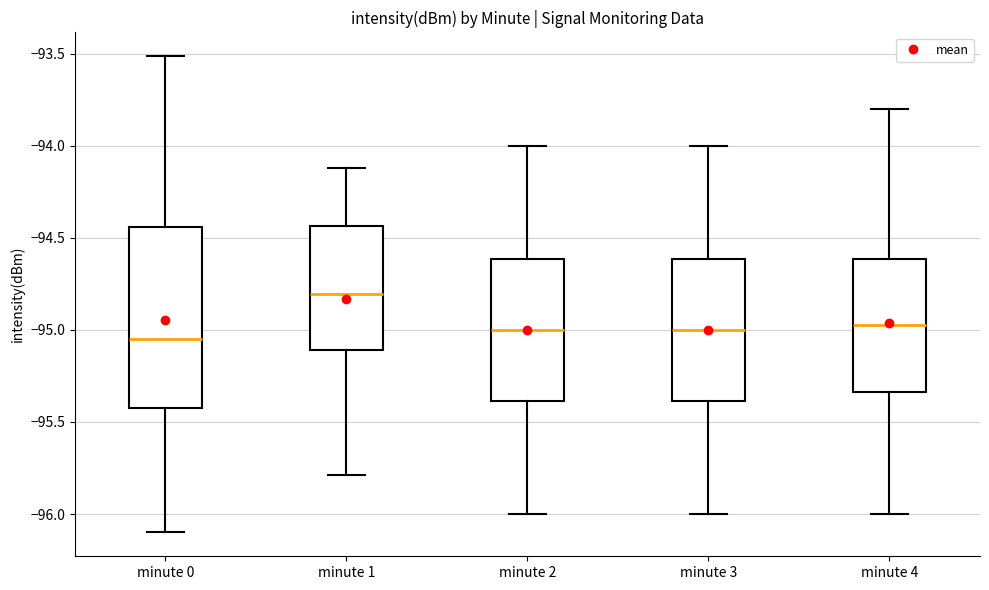

Reading left to right, read every box against the y-axis: the position of its median line, the range the box covers, and the ends of its whiskers. The values are not printed on the chart, so give them approximately, as read against the axis.

minute 0: median -95.05, box -95.40 to -94.45, whiskers -96.10 to -93.50
minute 1: median -94.80, box -95.10 to -94.45, whiskers -95.80 to -94.10
minute 2: median -95.00, box -95.40 to -94.60, whiskers -96.00 to -94.00
minute 3: median -95.00, box -95.40 to -94.60, whiskers -96.00 to -94.00
minute 4: median -94.95, box -95.35 to -94.60, whiskers -96.00 to -93.80